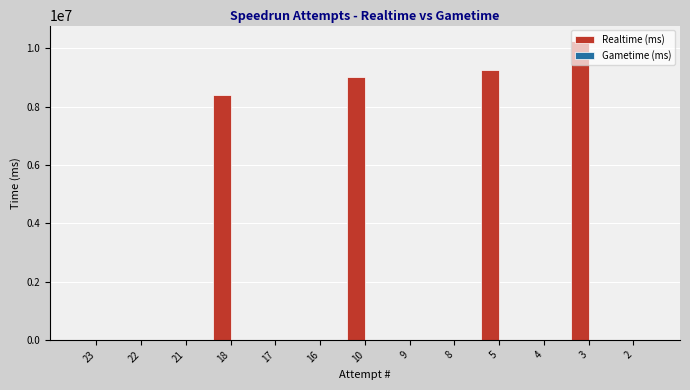

Which label corresponds to the largest value in the chart?

3